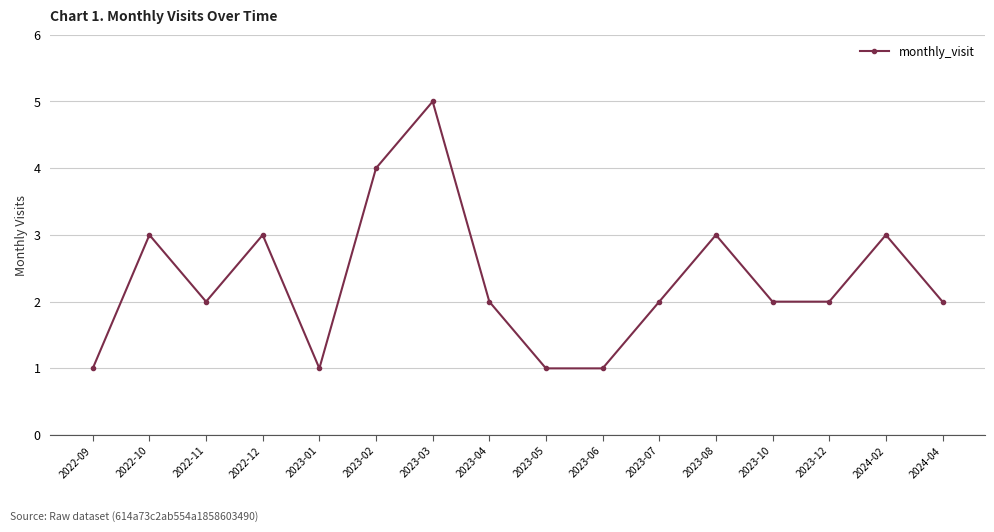

What position from the right is 2022-10?

15